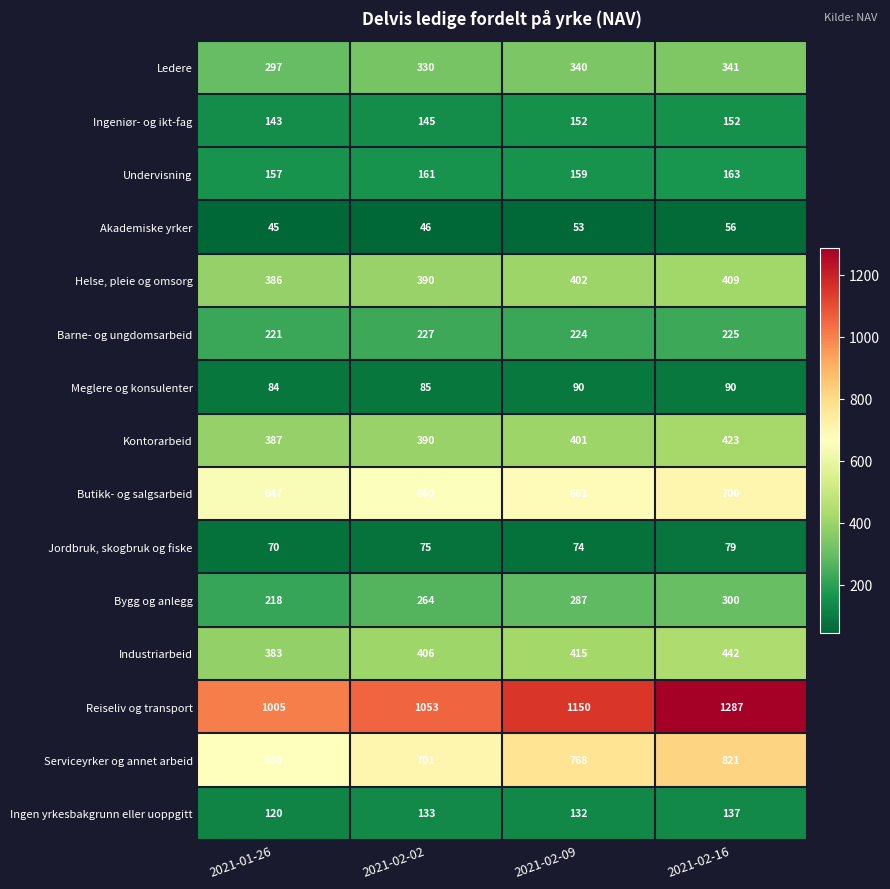

List the series in order of their peak value, highest first.

Reiseliv og transport, Serviceyrker og annet arbeid, Butikk- og salgsarbeid, Industriarbeid, Kontorarbeid, Helse, pleie og omsorg, Ledere, Bygg og anlegg, Barne- og ungdomsarbeid, Undervisning, Ingeniør- og ikt-fag, Ingen yrkesbakgrunn eller uoppgitt, Meglere og konsulenter, Jordbruk, skogbruk og fiske, Akademiske yrker